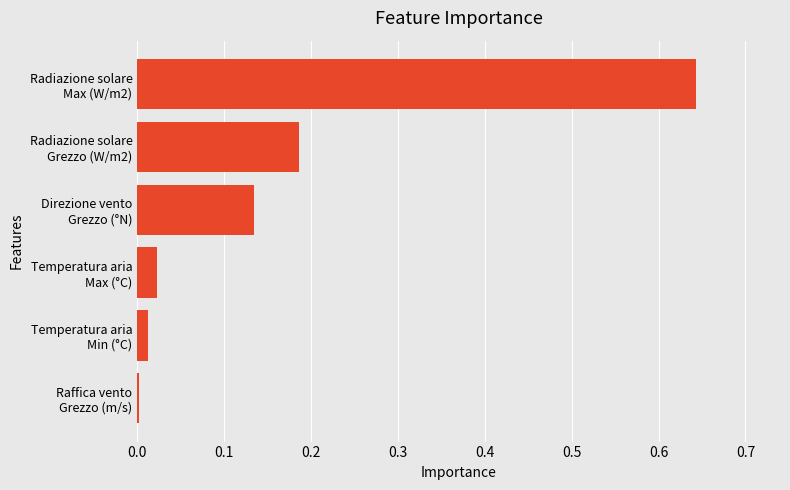

Are the bars horizontal?

Yes